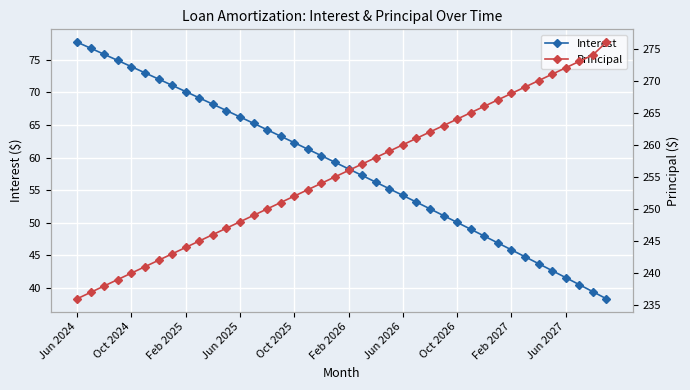

True or false: Interest has more than 0 interior local peaks.

False